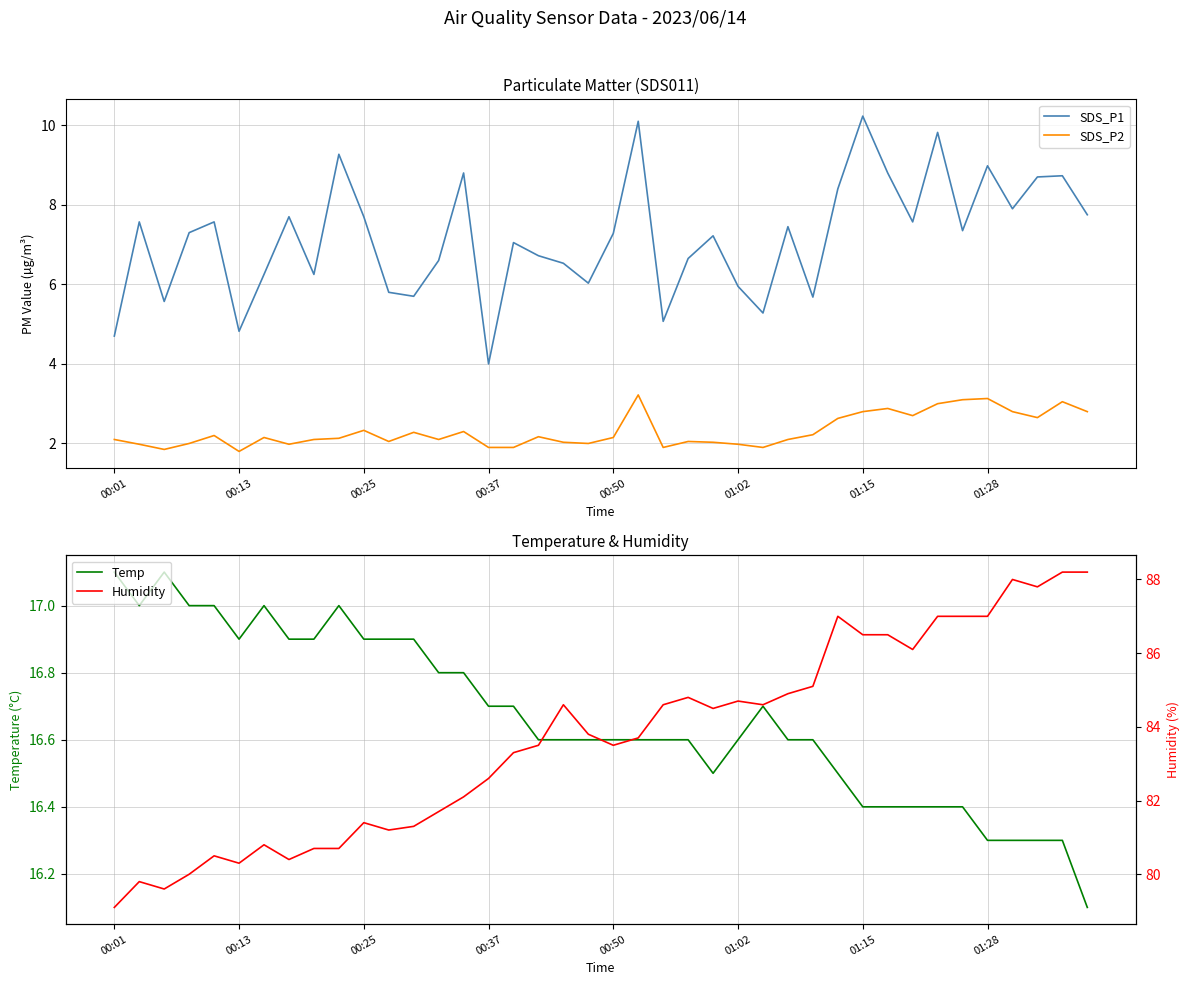

How many lines are shown in the chart?

4